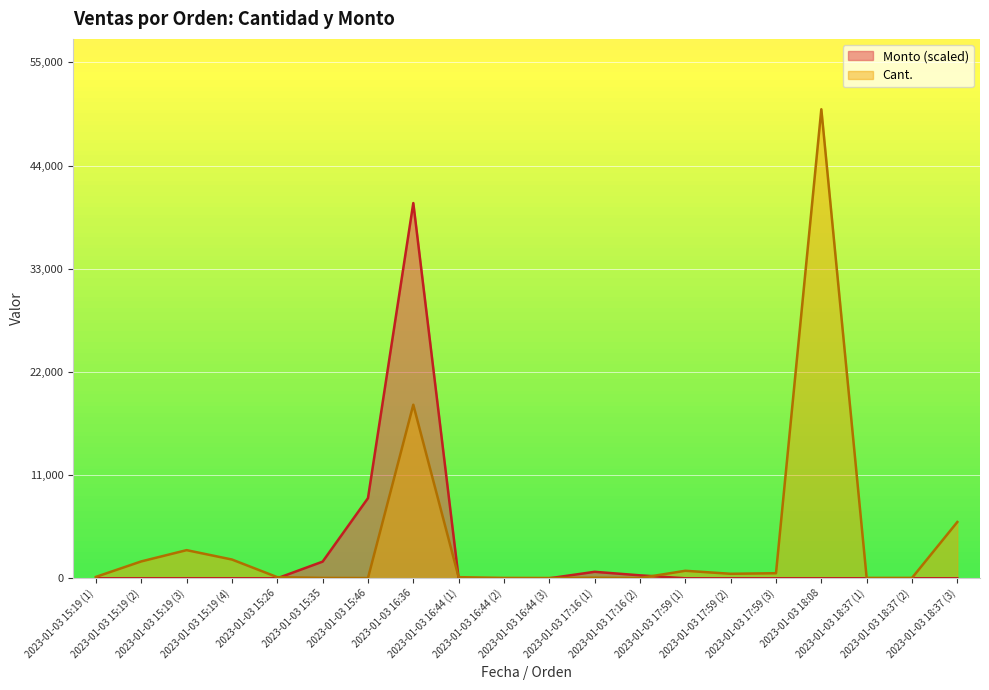

List the series in order of their overall mean, highest first.

Cant., Monto (scaled)